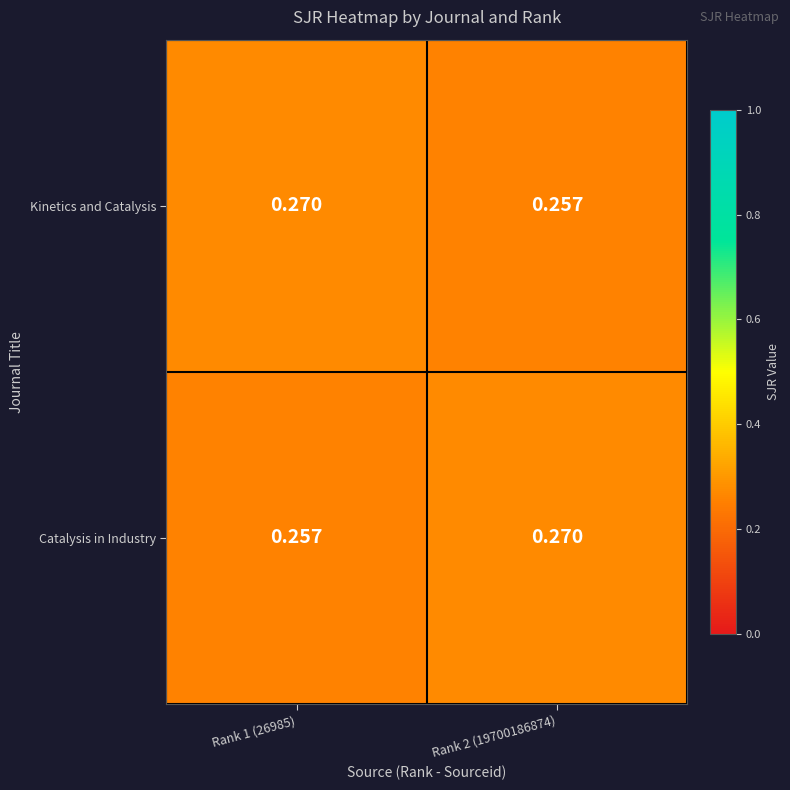

Rank the series at Rank 1 (26985) from lowest to highest value.

Catalysis in Industry, Kinetics and Catalysis